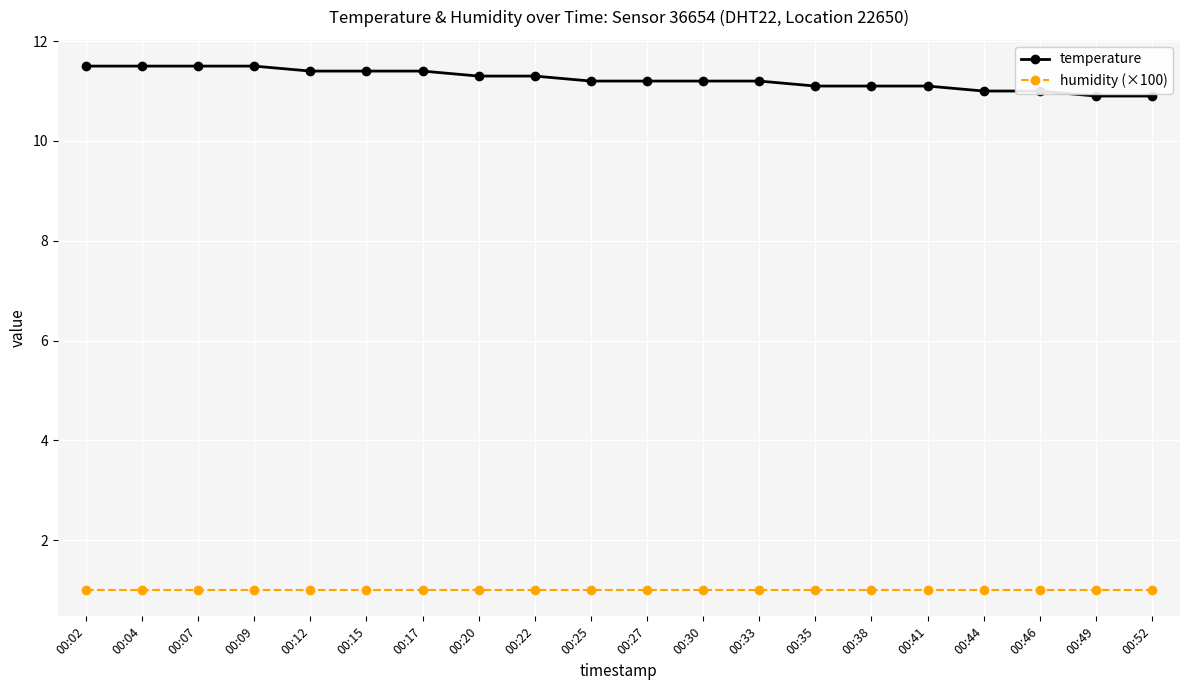

How many data points does each series have?

20